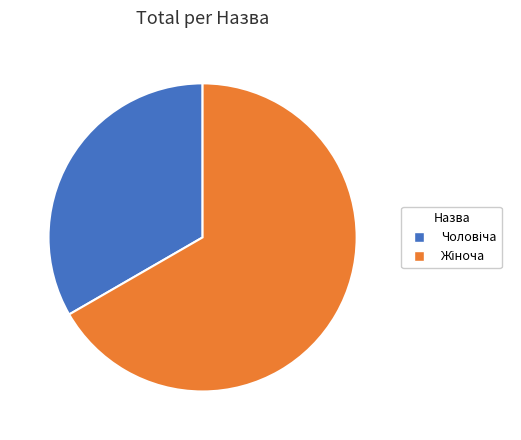

Combined, do Чоловіча and Жіноча account for over 50%?

Yes